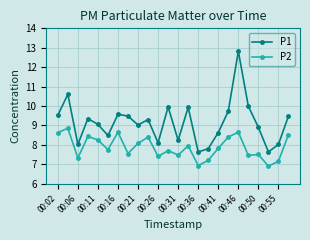

True or false: P1 and P2 cross at least once.

False